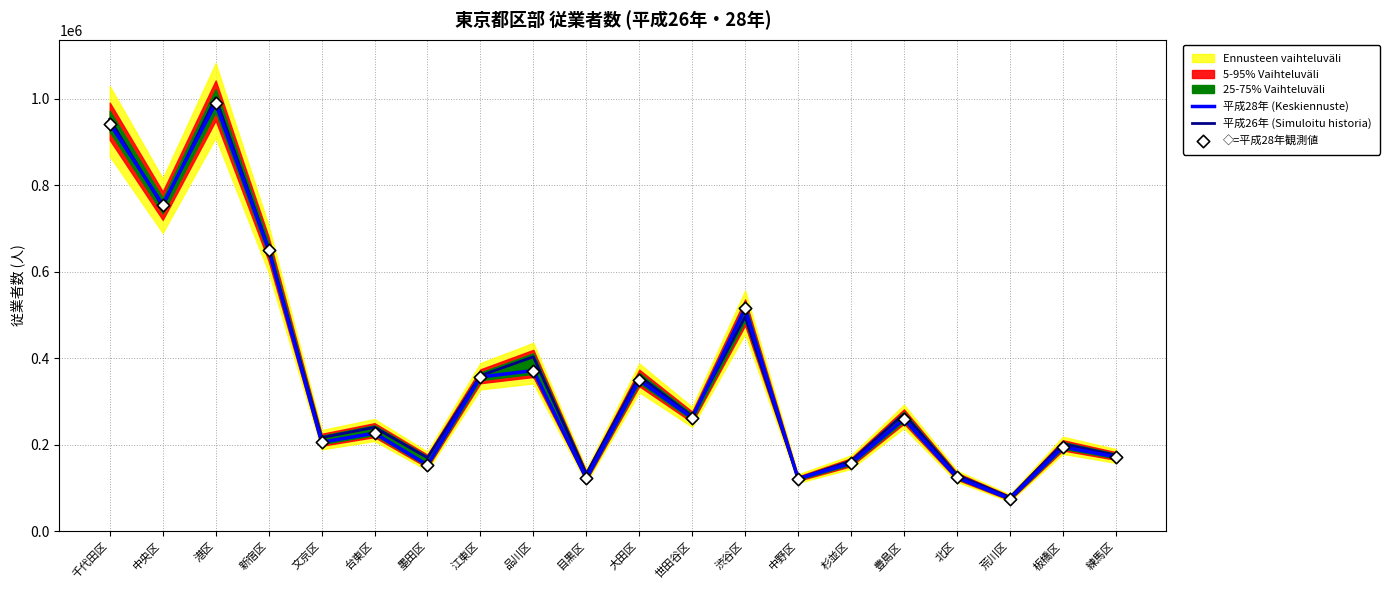

At which category is the sum across all series the highest?

港区